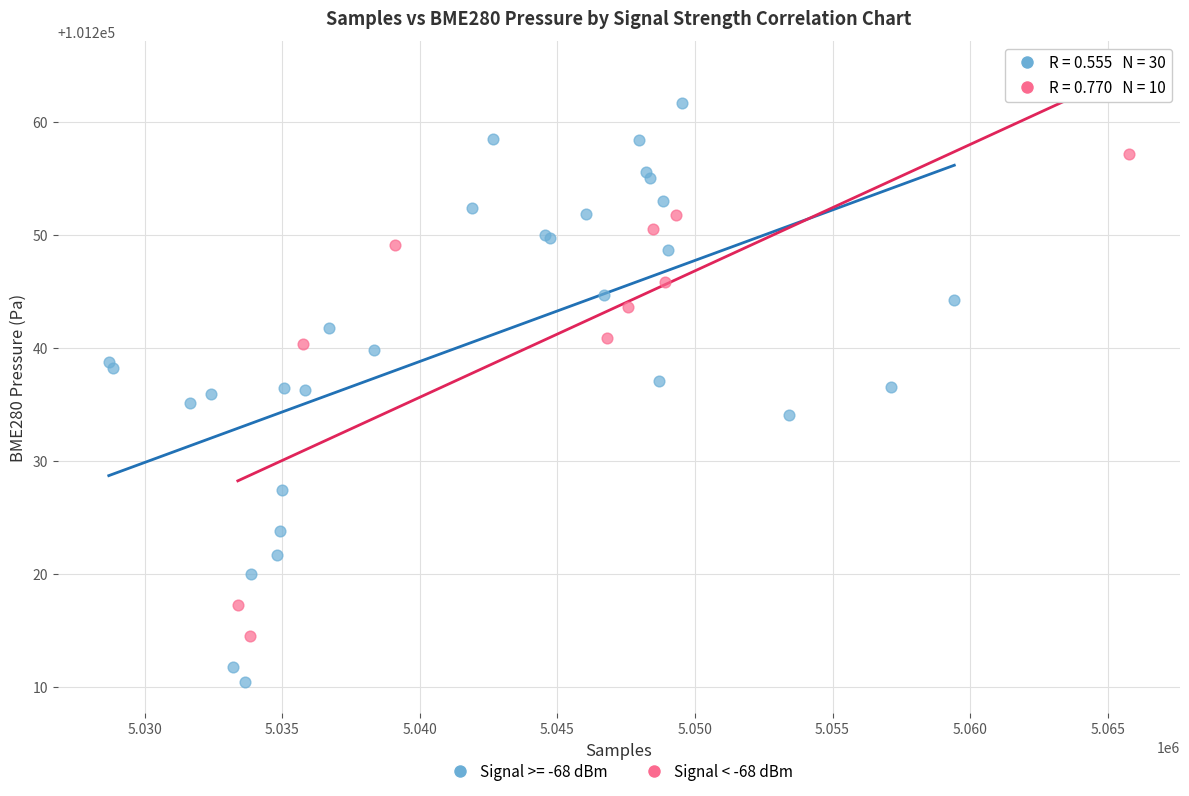

Which series has the widest spread of Y values?

Signal >= -68 dBm